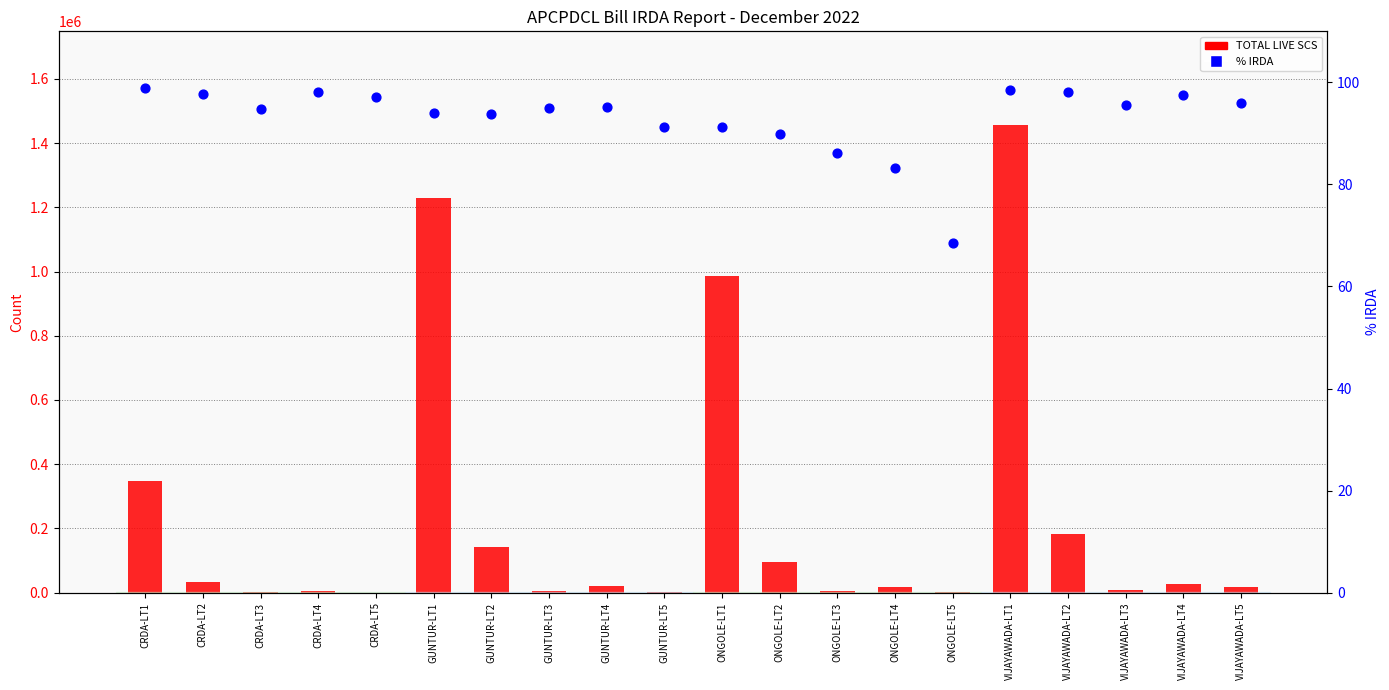

Is the value of TOTAL LIVE SCS at CRDA-LT2 greater than the value of % IRDA at VIJAYAWADA-LT3?

Yes